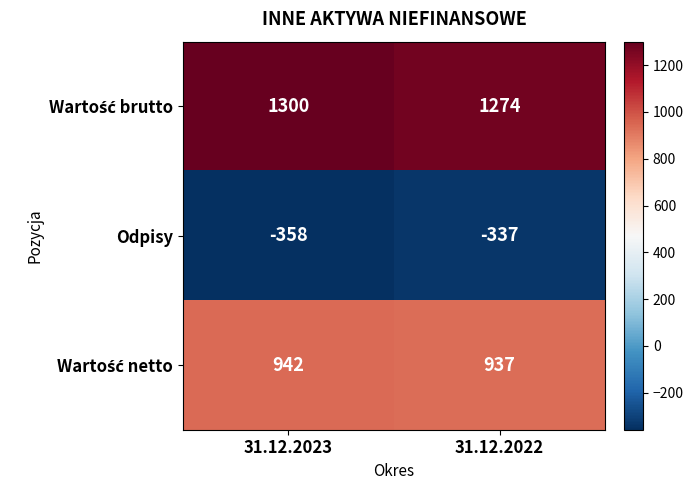

The value of Odpisy at 31.12.2023 is -466. True or false?

False